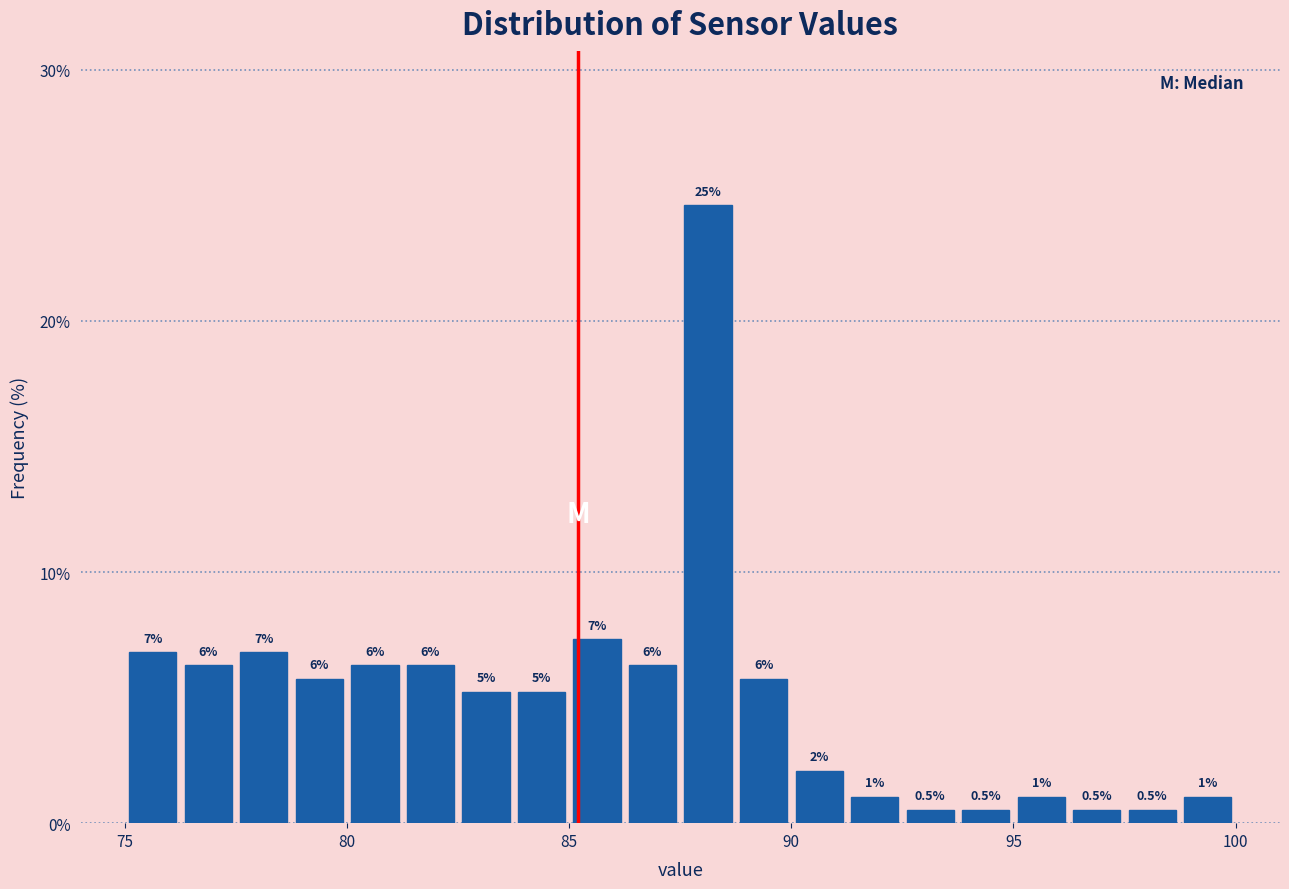

Read against the x-axis, roughly where is the centre of the tallest bar?

88.0